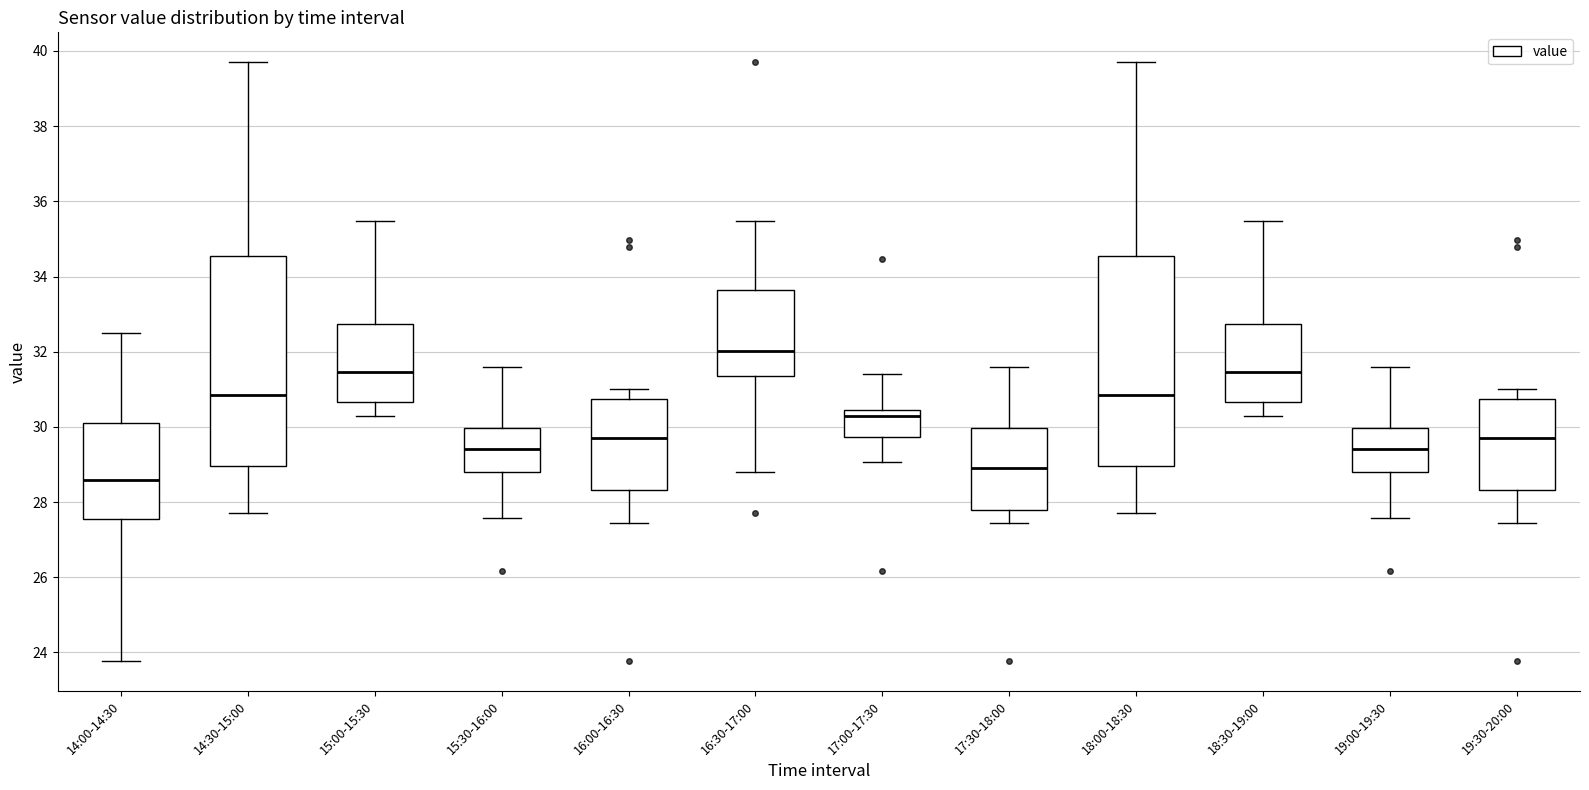

Which box has the lowest median line?

14:00-14:30